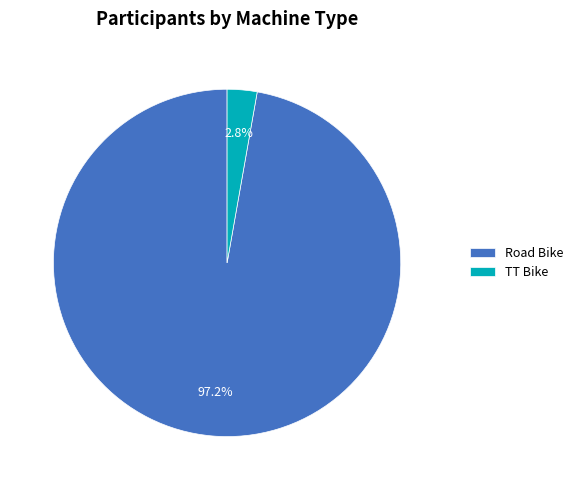

What is the total percentage of TT Bike and Road Bike?

100.0%